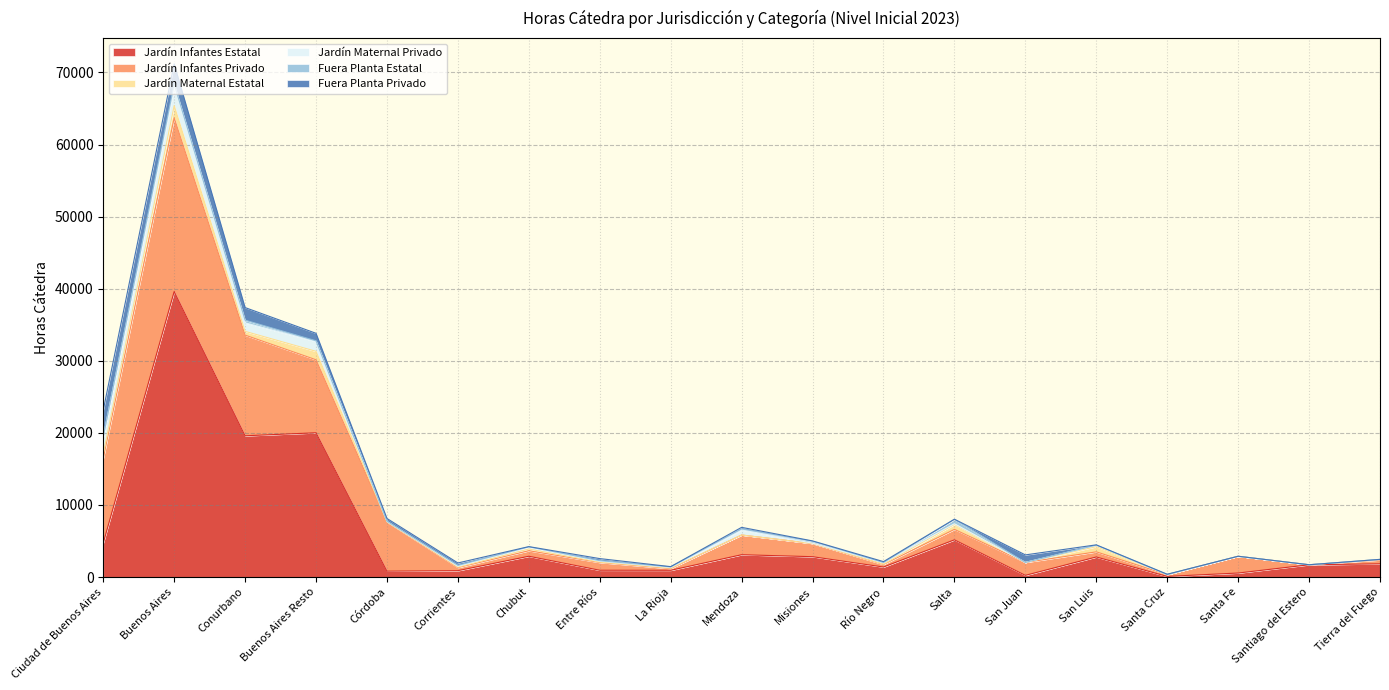

What is the average value of the Jardín Infantes Privado series?

4274